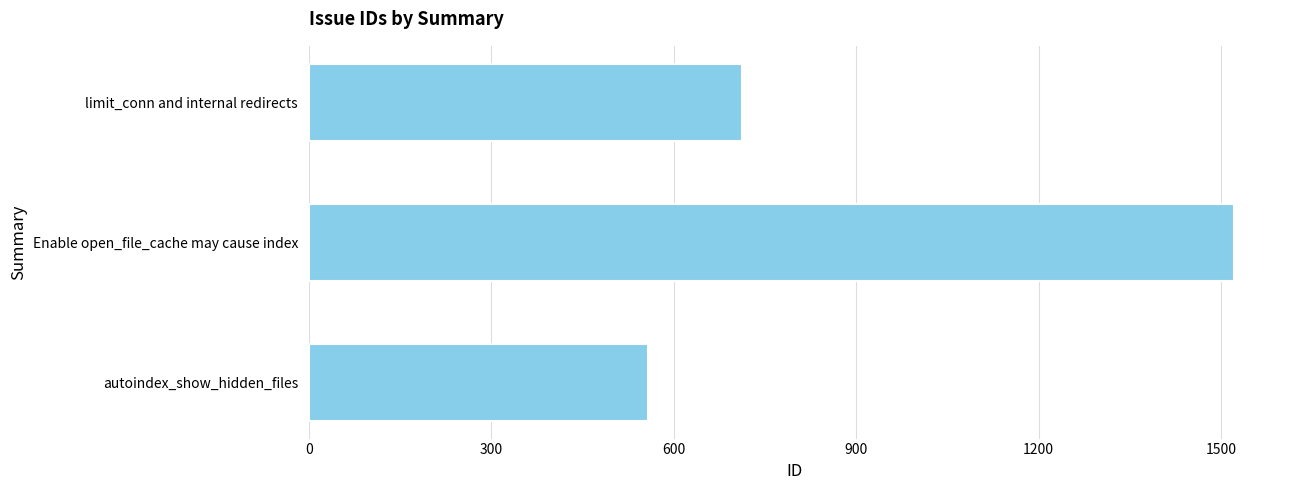

How many categories are shown in the chart?

3